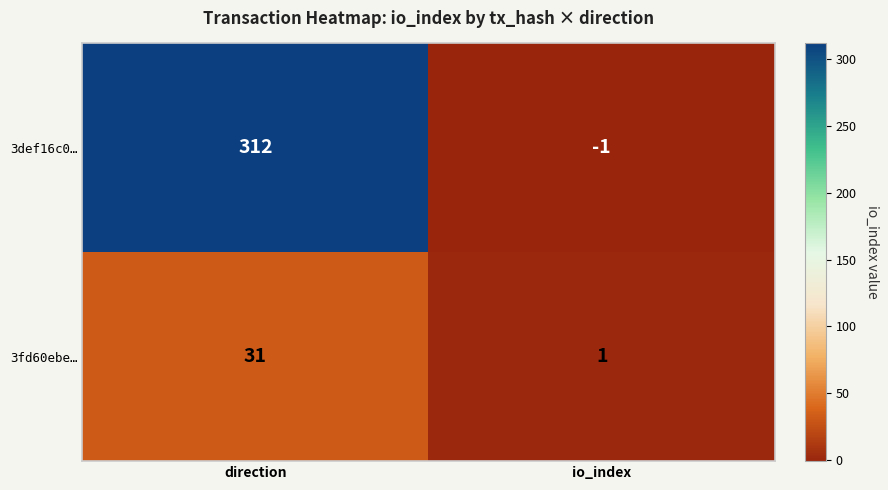

What is the sum of the 3fd60ebe… values at io_index and direction?

32